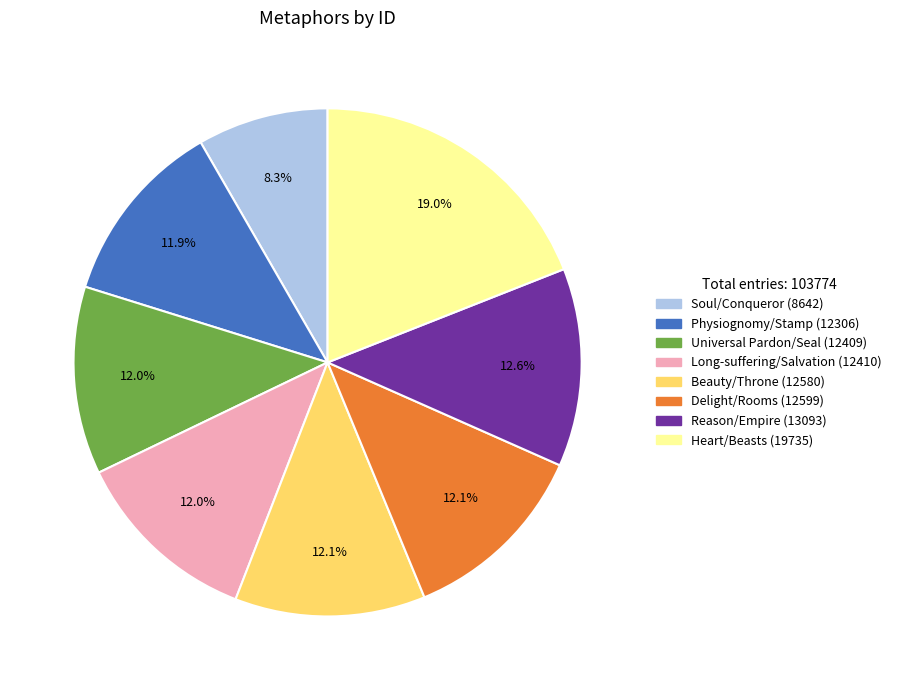

Is it true that Heart/Beasts is 31% of the pie?

False